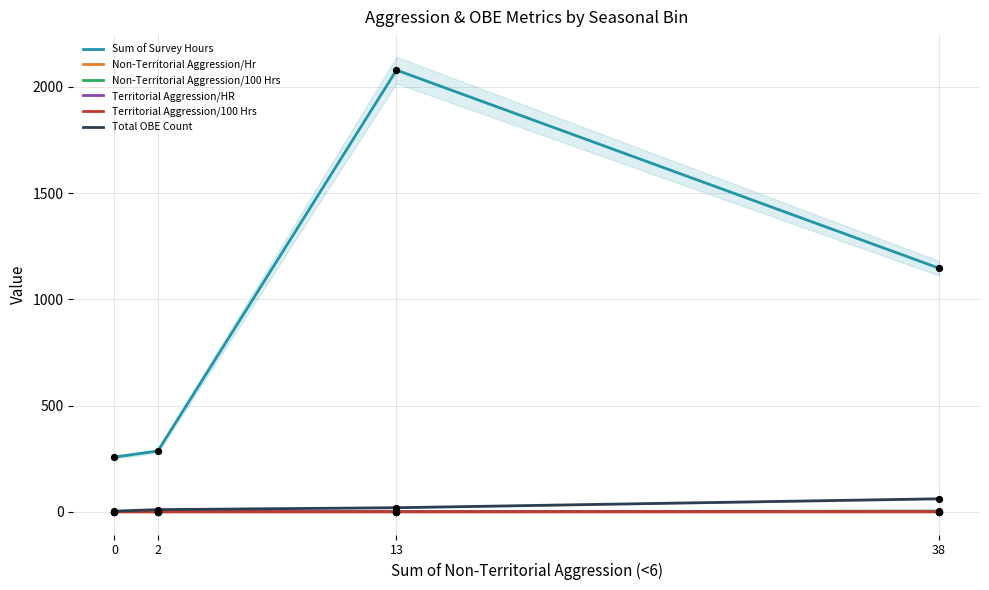

Is the value of Non-Territorial Aggression/100 Hrs at 2 greater than the value of Non-Territorial Aggression/Hr at 2?

Yes